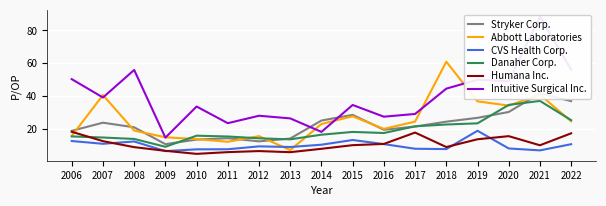

Reading left to right, extract all data points from this chart.

Stryker Corp.: 2006=18.6	2007=23.6	2008=20.8	2009=10.4	2010=13.3	2011=14.1	2012=12.2	2013=13.9	2014=24.9	2015=28.4	2016=19.3	2017=21.2	2018=24.2	2019=26.6	2020=30.1	2021=41.5	2022=36.8
Abbott Laboratories: 2006=15.5	2007=40.5	2008=18.8	2009=14.7	2010=13.5	2011=11.9	2012=15.3	2013=6.8	2014=22.8	2015=27.5	2016=19.8	2017=24.2	2018=60.9	2019=36.6	2020=34.0	2021=40.7	2022=24.4
CVS Health Corp.: 2006=12.4	2007=10.7	2008=12.1	2009=6.2	2010=7.3	2011=7.3	2012=9.1	2013=8.7	2014=10.1	2015=13.0	2016=10.5	2017=7.7	2018=7.4	2019=18.6	2020=7.8	2021=6.7	2022=10.4
Danaher Corp.: 2006=15.2	2007=14.5	2008=13.7	2009=8.8	2010=15.6	2011=15.1	2012=14.0	2013=13.4	2014=16.2	2015=17.9	2016=17.3	2017=21.4	2018=22.5	2019=23.2	2020=34.5	2021=36.9	2022=25.1
Humana Inc.: 2006=18.0	2007=12.3	2008=8.6	2009=6.4	2010=4.5	2011=5.6	2012=6.2	2013=5.5	2014=7.6	2015=9.8	2016=10.6	2017=17.6	2018=8.7	2019=13.4	2020=15.3	2021=9.8	2022=17.1
Intuitive Surgical Inc.: 2006=50.2	2007=39.0	2008=55.8	2009=14.4	2010=33.5	2011=23.3	2012=27.8	2013=26.2	2014=18.0	2015=34.4	2016=27.2	2017=28.9	2018=44.4	2019=49.9	2020=48.9	2021=88.4	2022=56.1